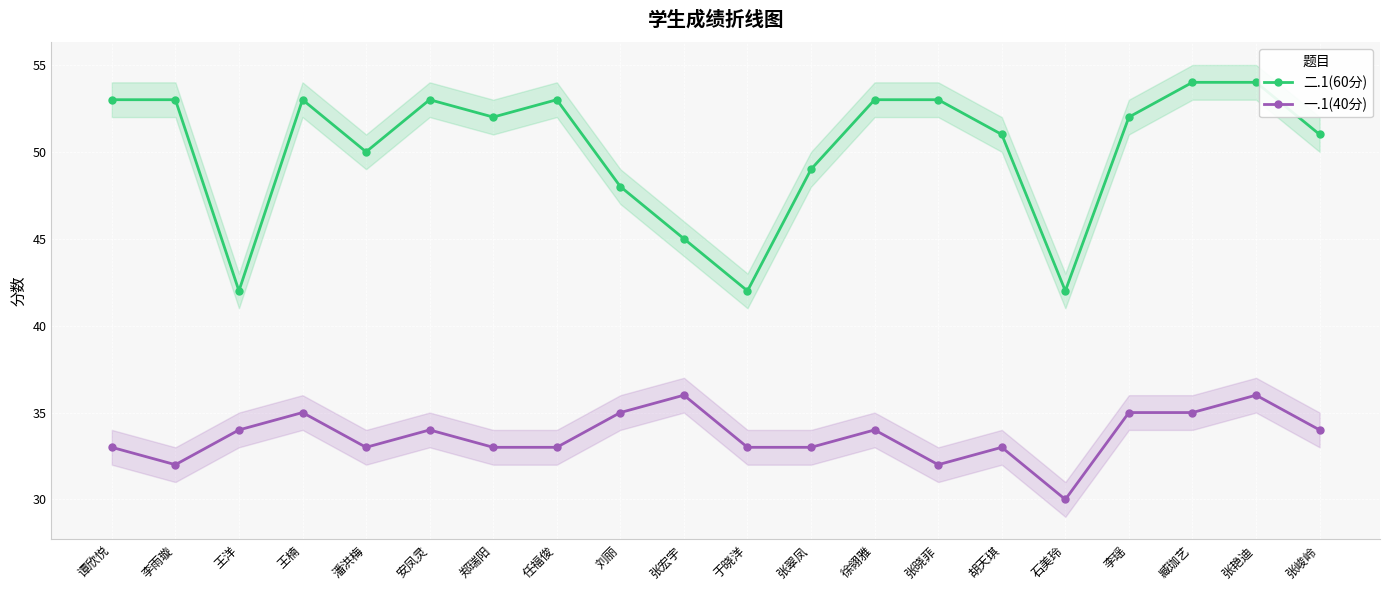

How many values in the 二.1(60分) series exceed 52?

9